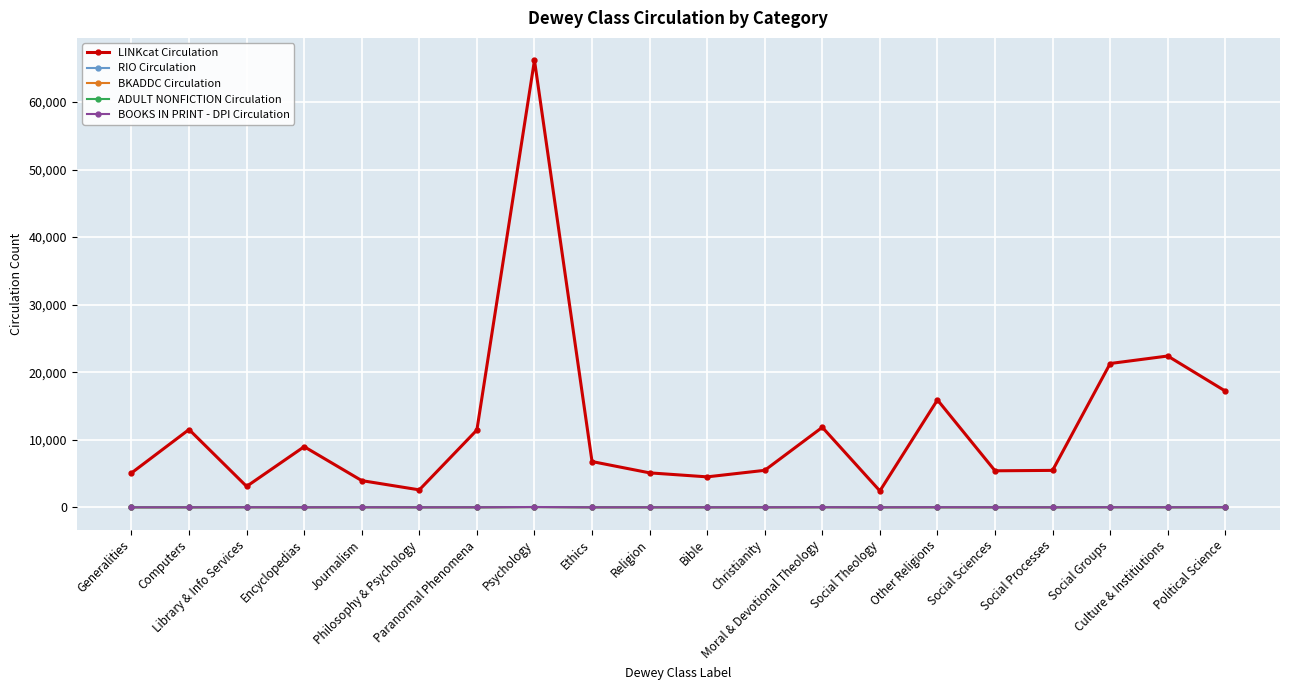

Does the chart have visible grid lines?

Yes